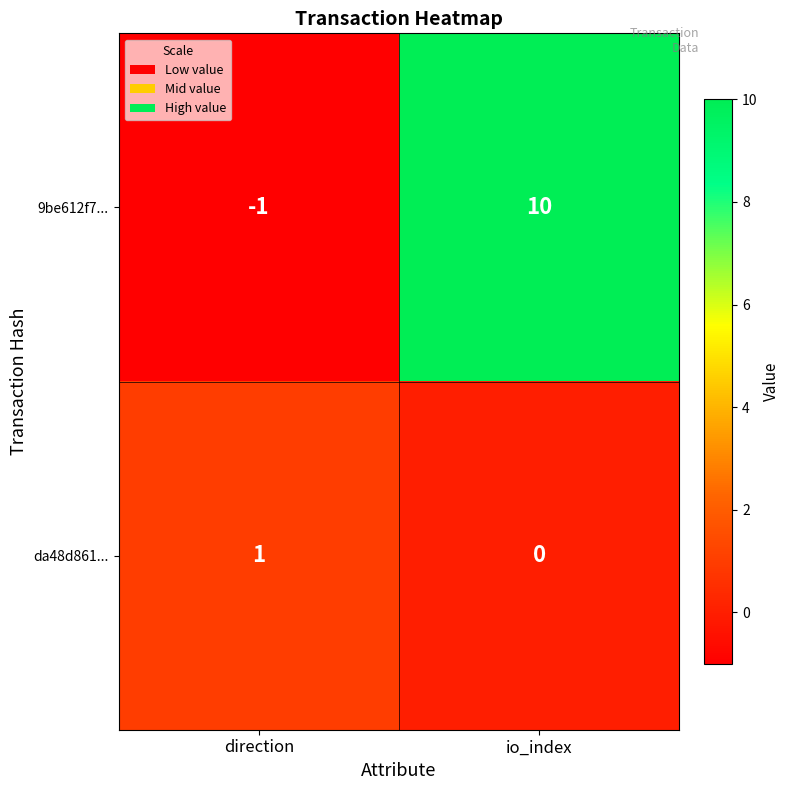

Is it true that da48d861... equals 0 at direction?

False